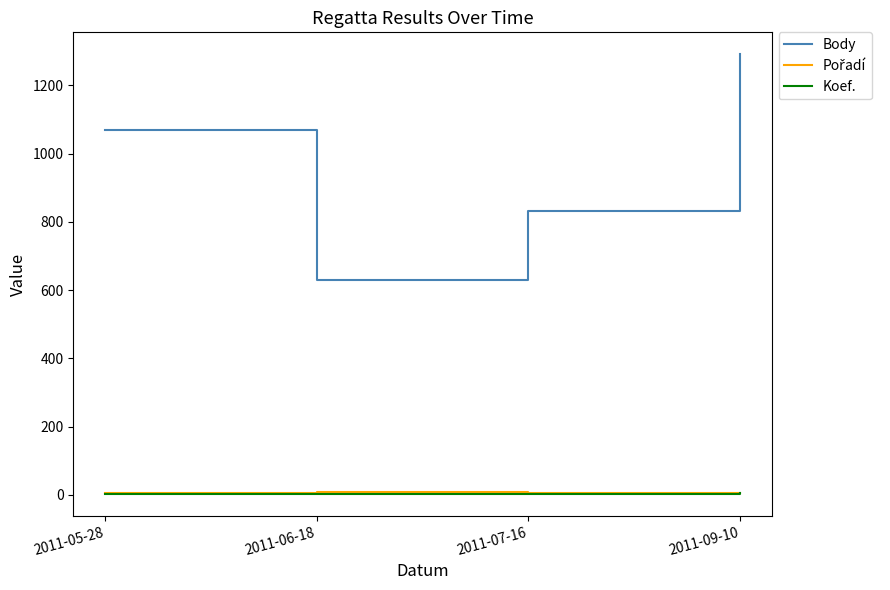

At which category does the chart reach its peak across all series?

2011-09-10